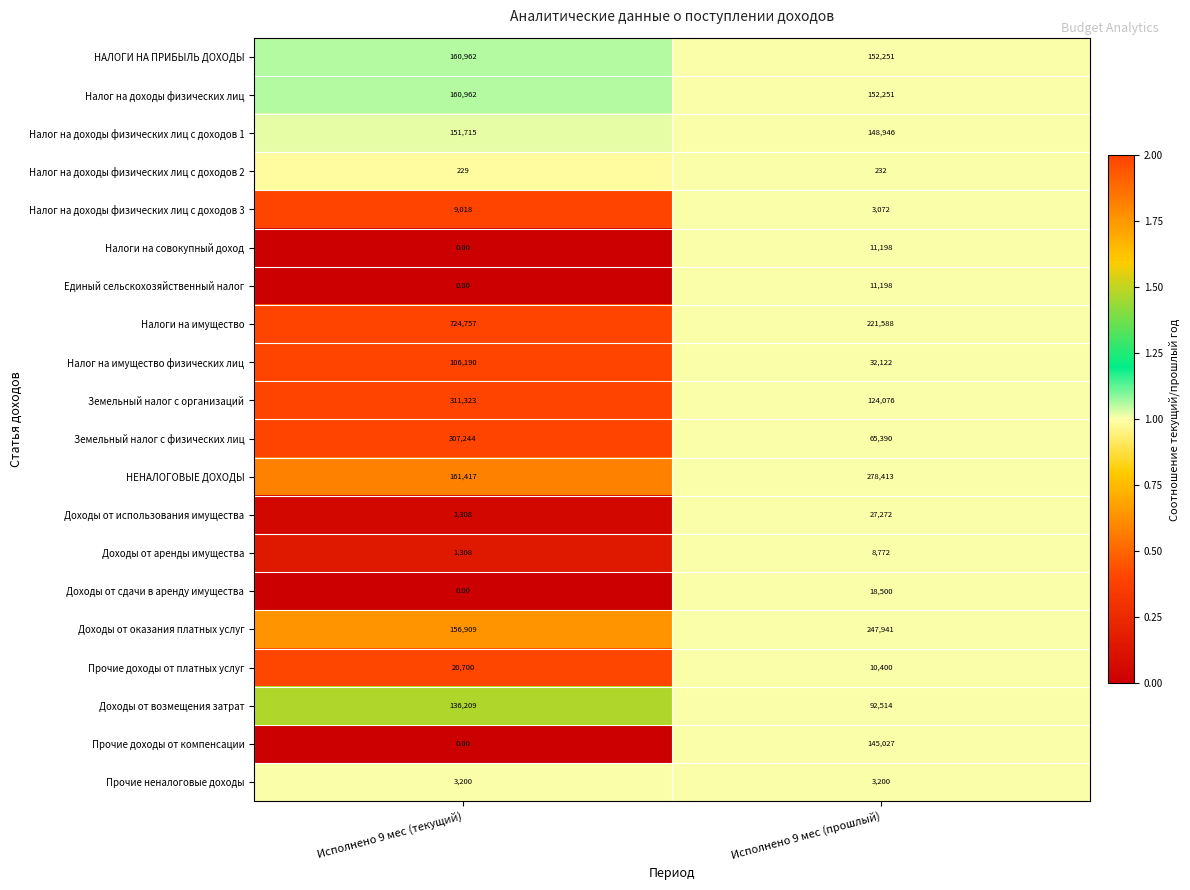

What is the spread (max minus min) of values at Исполнено 9 мес (текущий)?

724757